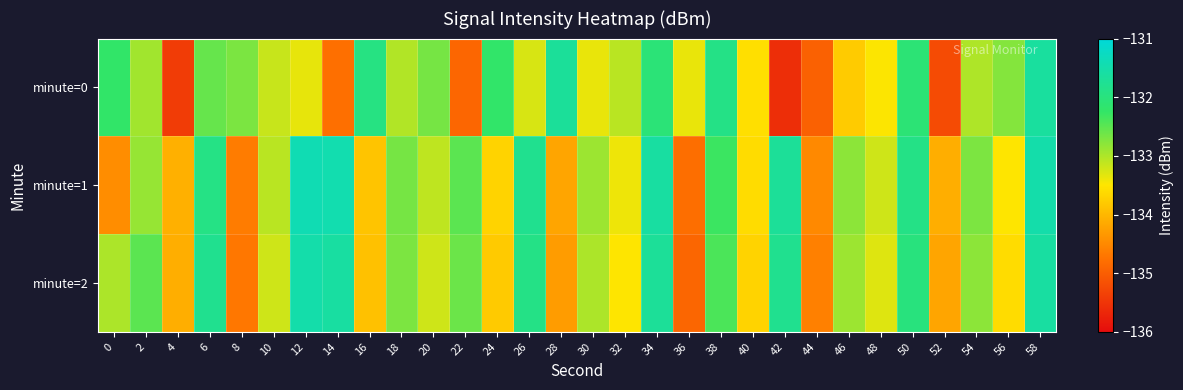

Reading left to right, extract all data points from this chart.

minute=0: 0=-132.2	2=-132.9	4=-135.4	6=-132.6	8=-132.7	10=-133.2	12=-133.4	14=-134.8	16=-131.9	18=-133.0	20=-132.7	22=-134.9	24=-132.2	26=-133.3	28=-131.7	30=-133.4	32=-133.1	34=-132.1	36=-133.4	38=-131.9	40=-133.6	42=-135.6	44=-135.0	46=-133.8	48=-133.5	50=-132.1	52=-135.2	54=-133.0	56=-132.8	58=-131.6
minute=1: 0=-134.5	2=-132.9	4=-134.1	6=-131.9	8=-134.6	10=-133.1	12=-131.4	14=-131.5	16=-133.9	18=-132.7	20=-133.1	22=-132.5	24=-133.7	26=-131.8	28=-134.2	30=-132.9	32=-133.4	34=-131.6	36=-134.8	38=-132.3	40=-133.6	42=-131.7	44=-134.5	46=-132.8	48=-133.2	50=-131.9	52=-134.1	54=-132.7	56=-133.5	58=-131.5
minute=2: 0=-133.0	2=-132.5	4=-134.1	6=-131.8	8=-134.7	10=-133.2	12=-131.5	14=-131.6	16=-133.9	18=-132.7	20=-133.2	22=-132.6	24=-133.8	26=-131.9	28=-134.3	30=-133.0	32=-133.5	34=-131.7	36=-134.9	38=-132.4	40=-133.7	42=-131.8	44=-134.6	46=-132.9	48=-133.3	50=-132.0	52=-134.2	54=-132.8	56=-133.6	58=-131.6